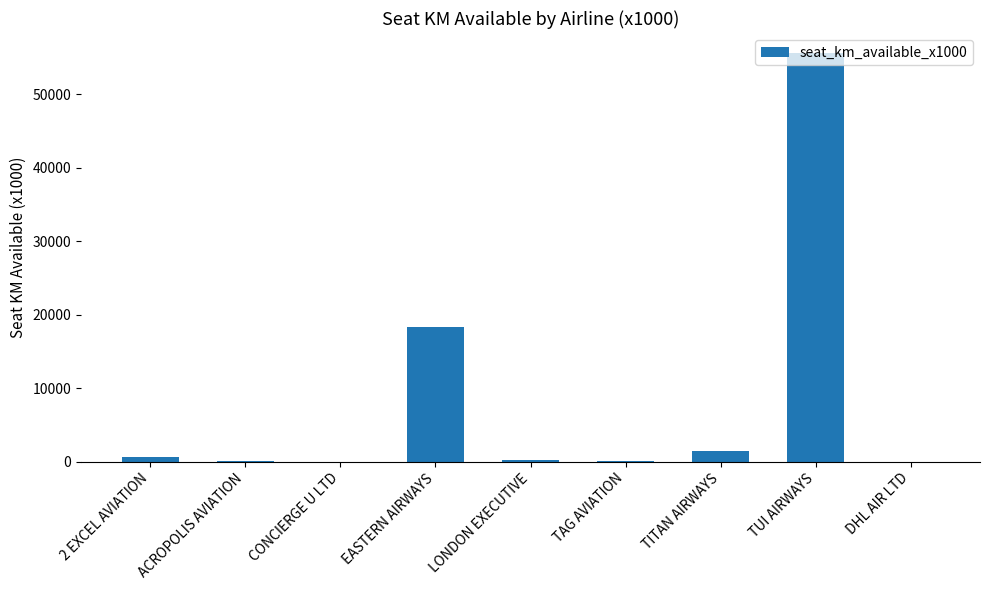

What is the sum of the values at DHL AIR LTD and TITAN AIRWAYS?

1475